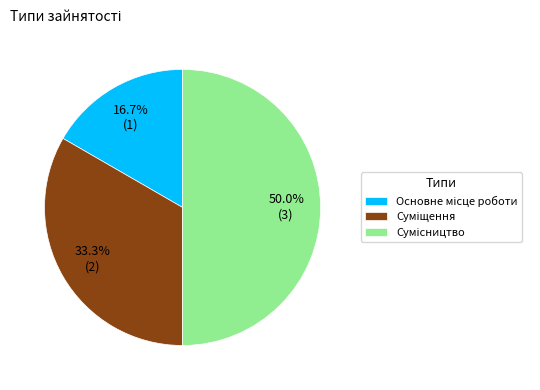

Count the number of slices in the pie.

3